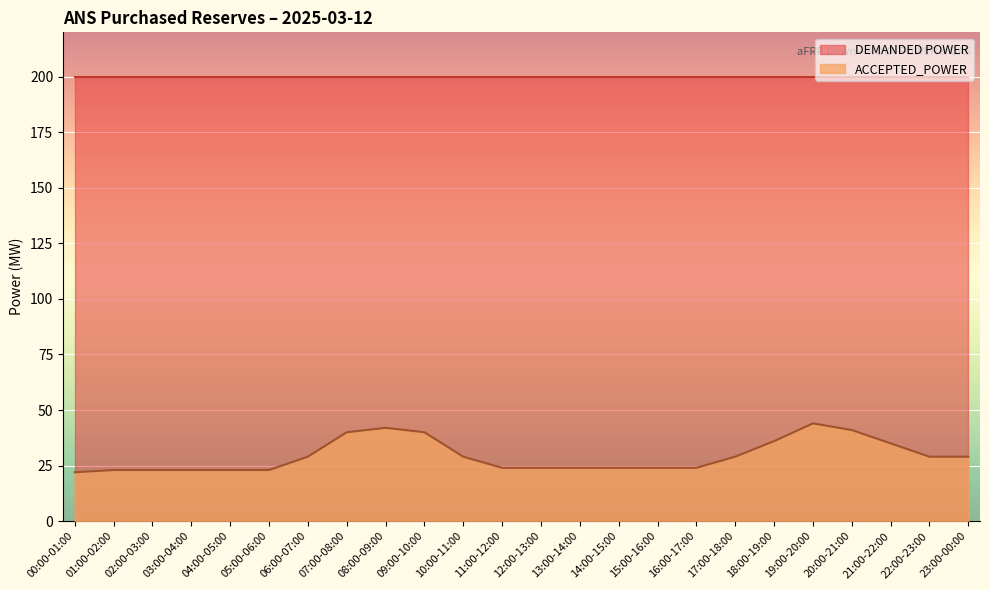

Which has a higher value, 17:00-18:00 or 13:00-14:00?

17:00-18:00